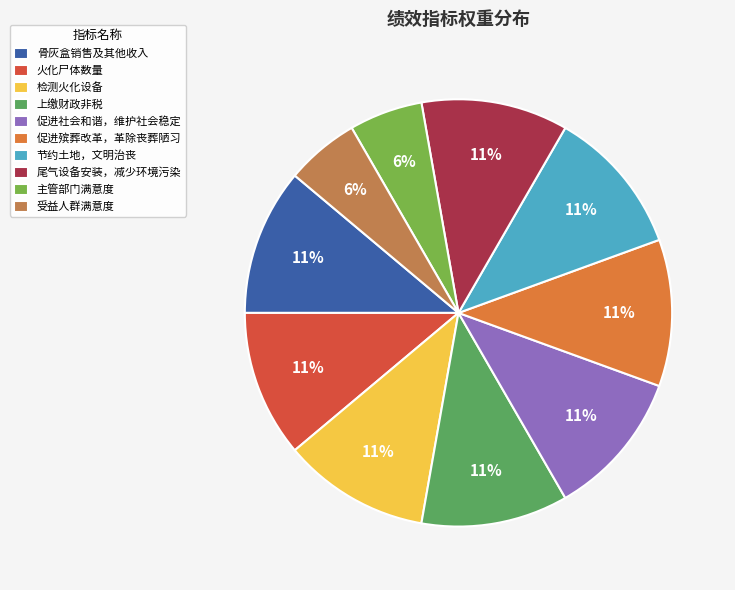

Is there any slice that represents more than half of the pie?

No